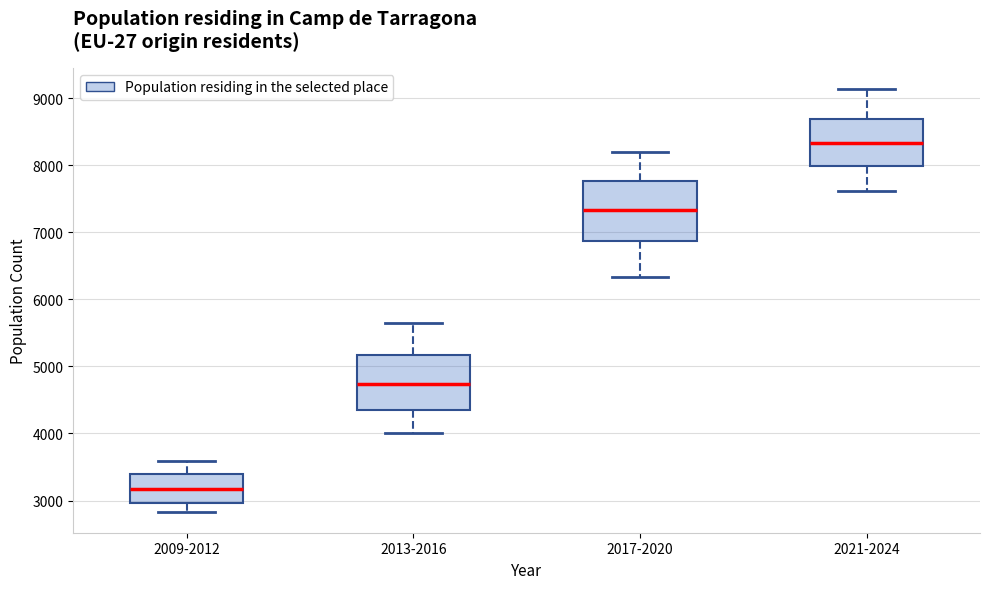

Which box has the lowest median line?

2009-2012